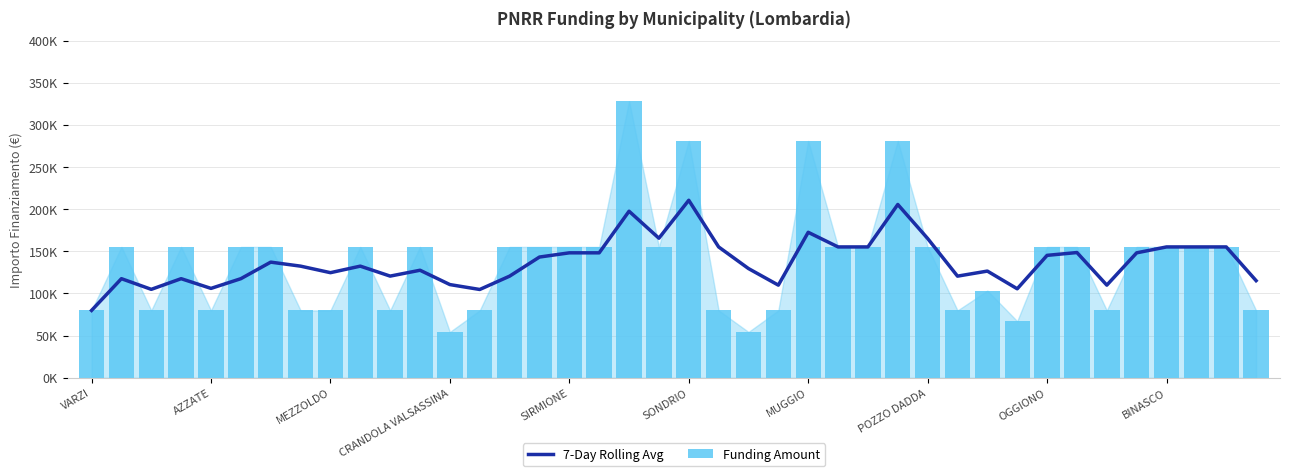

True or false: Funding Amount has a value of 155234.0 at 37.

True